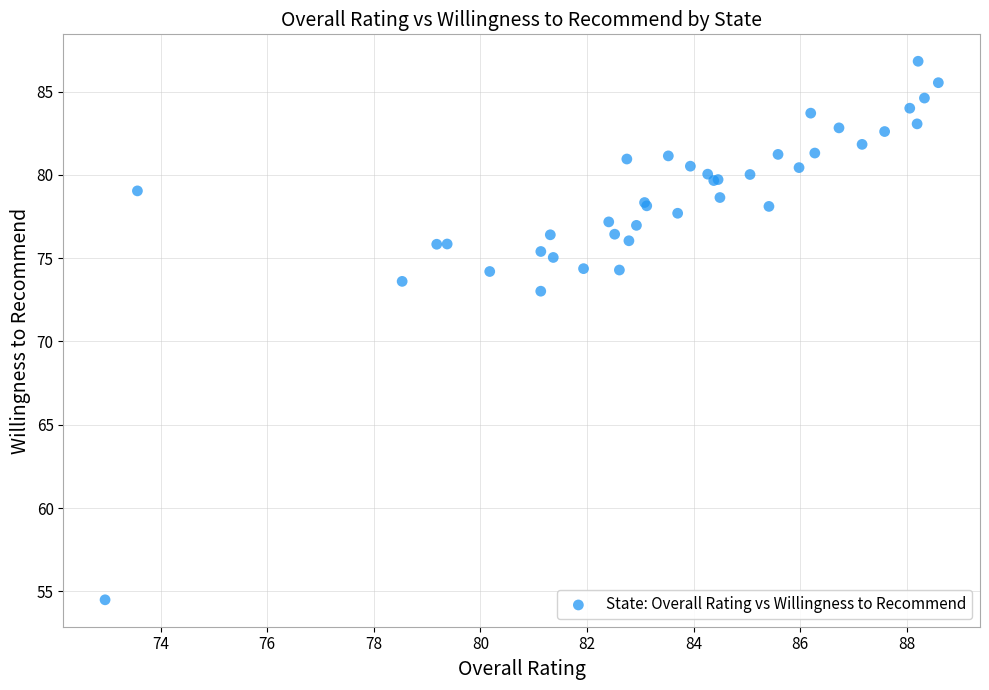

What Y value in the scatter plot is closest to 70?

73.0